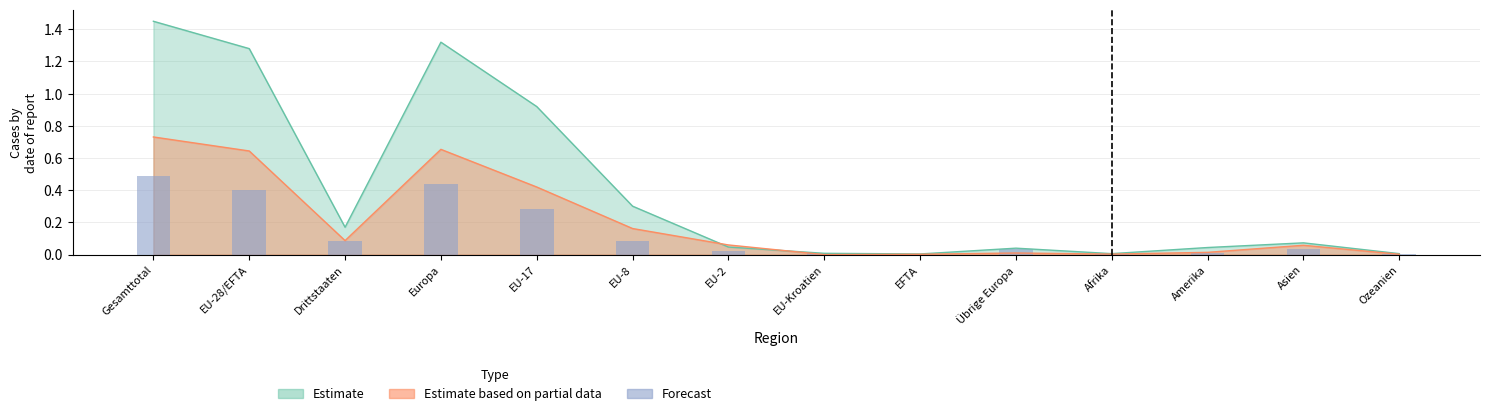

Between Europa and Afrika, which is larger?

Europa